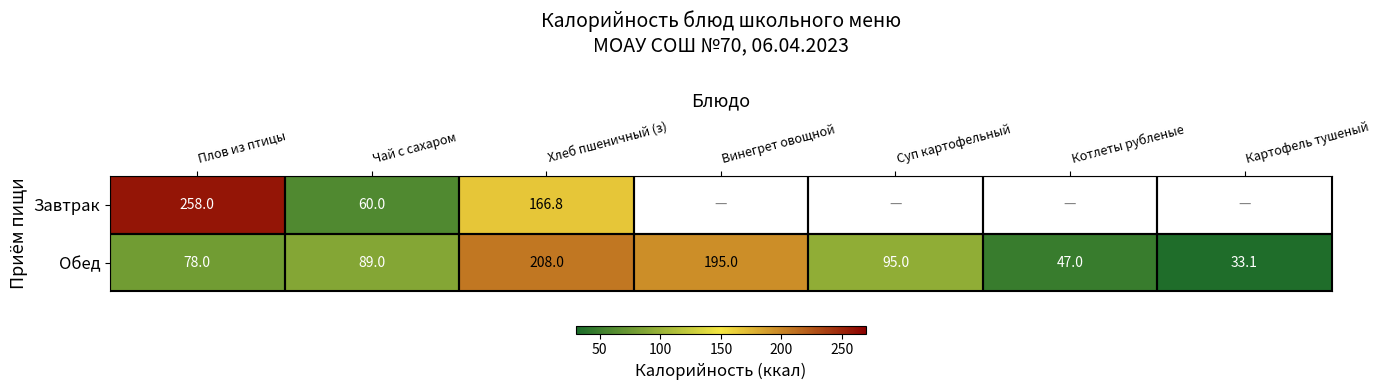

What is the highest value of the Обед series?

208.0